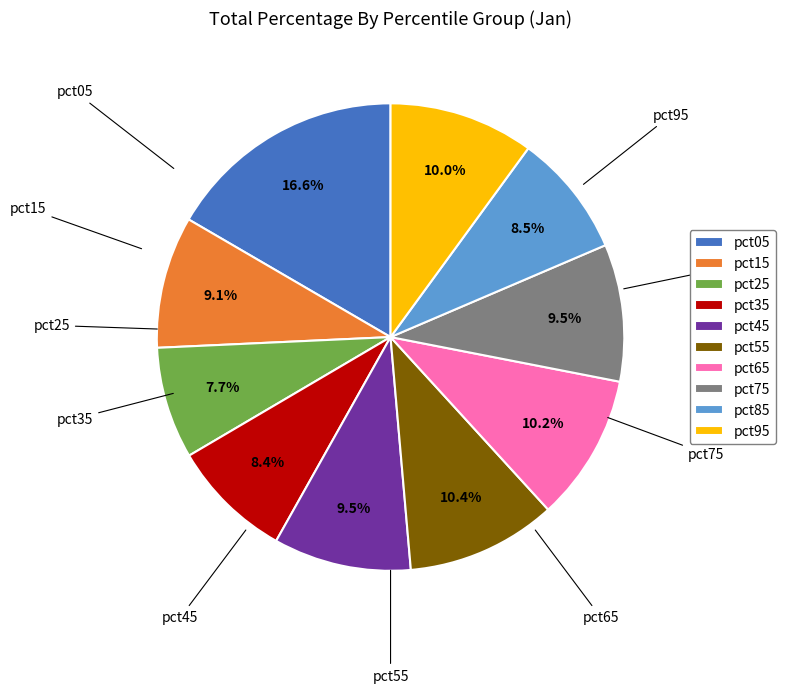

To the nearest percent, what portion does pct55 represent?

10%